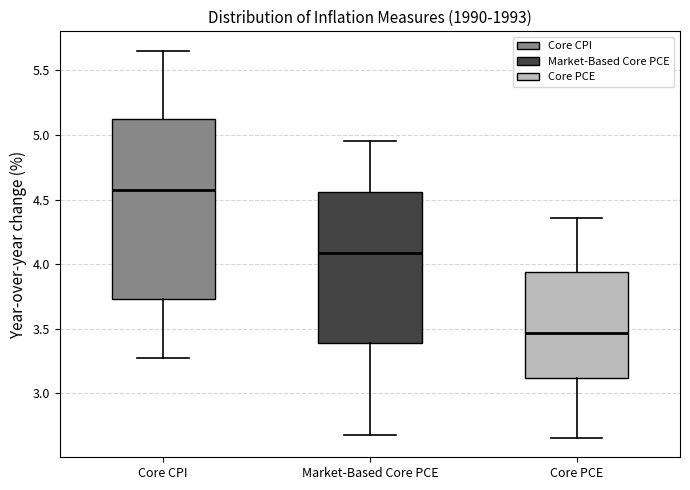

Which box is the tallest, from its lower edge to its upper edge?

Core CPI